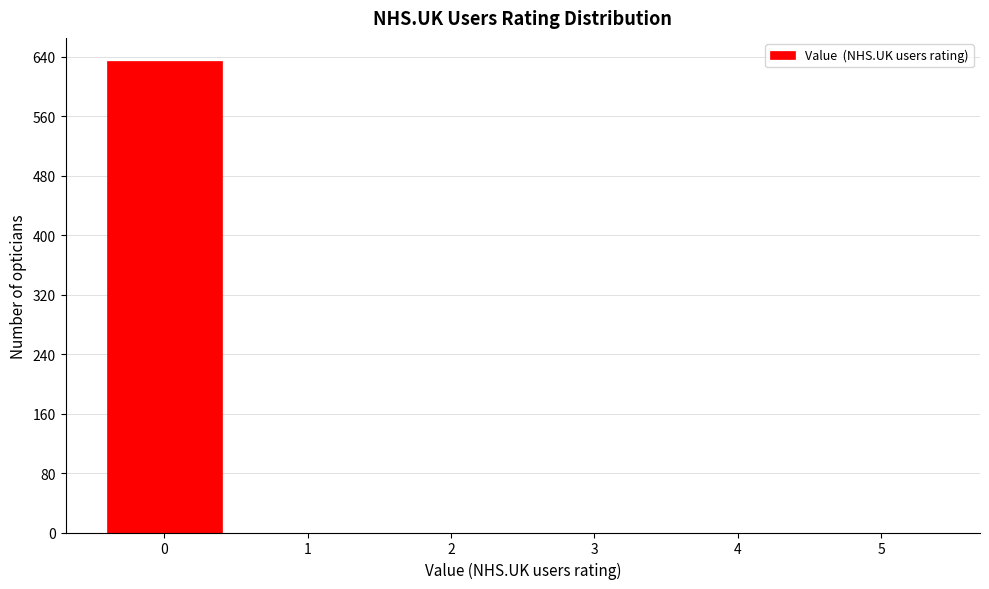

Reading left to right, extract all data points from this chart.

0=634	1=0	2=0	3=0	4=0	5=0